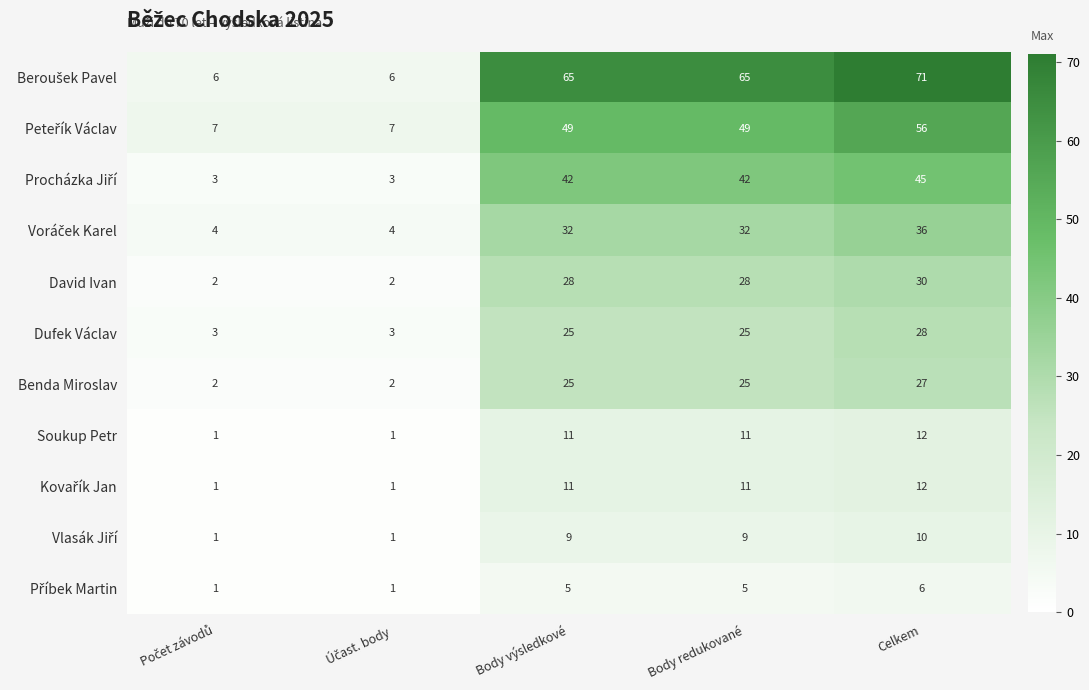

What is the sum of all Benda Miroslav values?

81